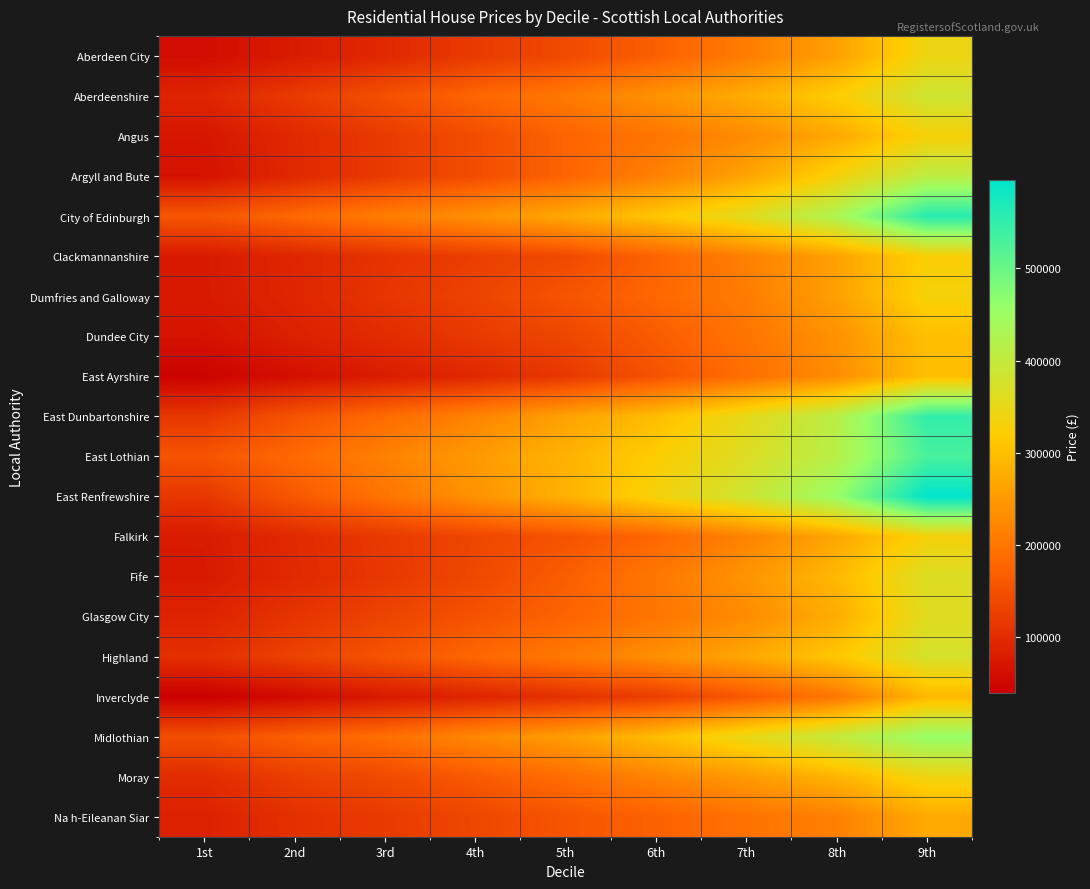

Between 7th and 3rd, which is larger?

7th